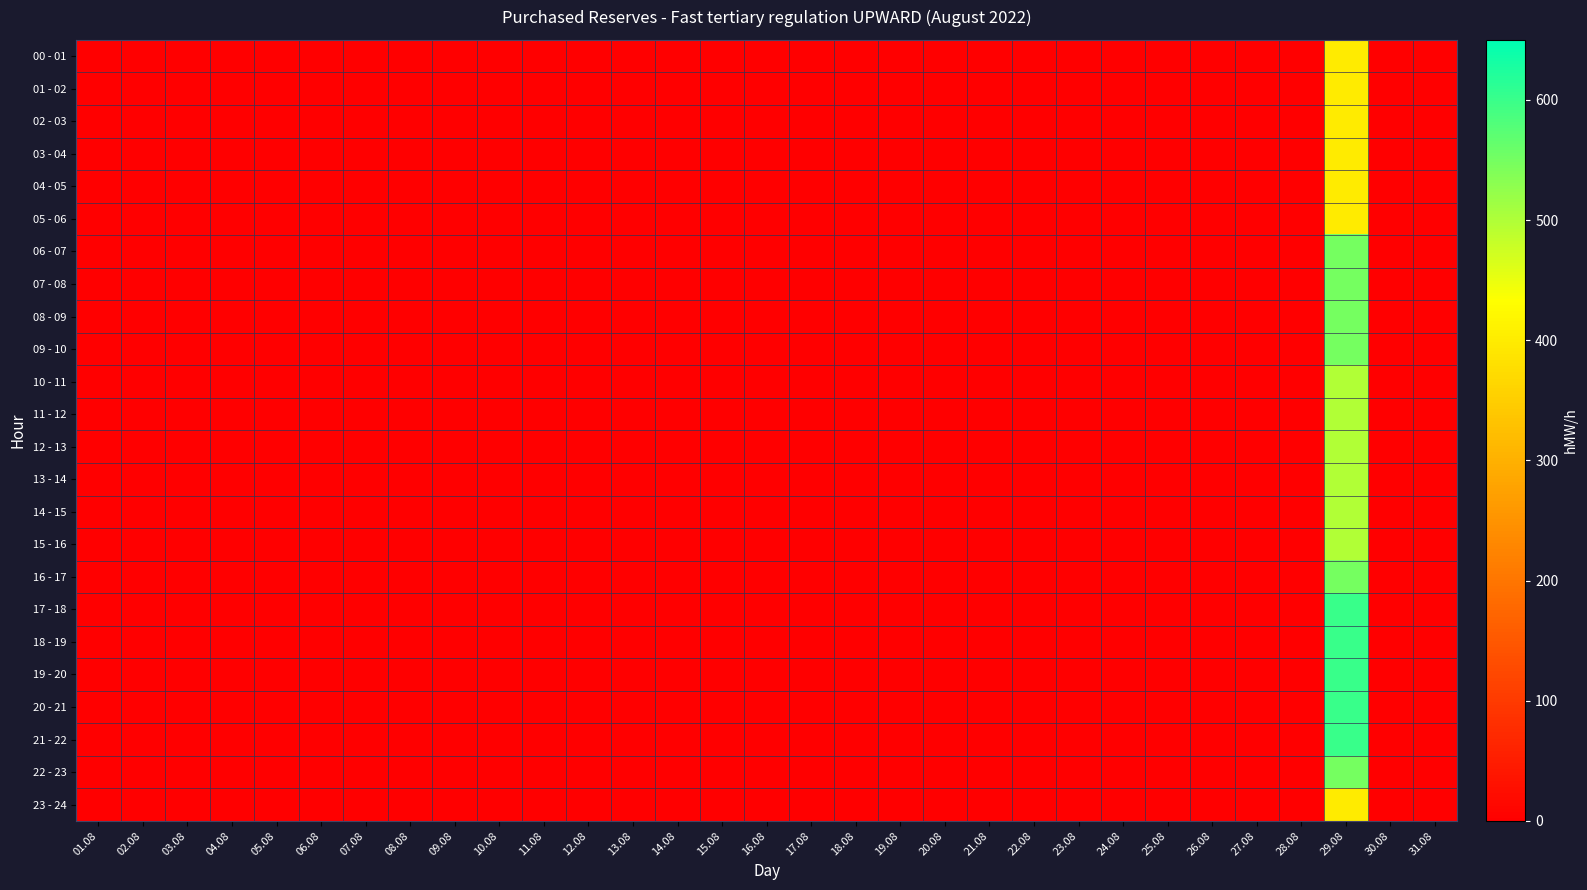

Which has a higher value, 03.08 or 05.08?

03.08